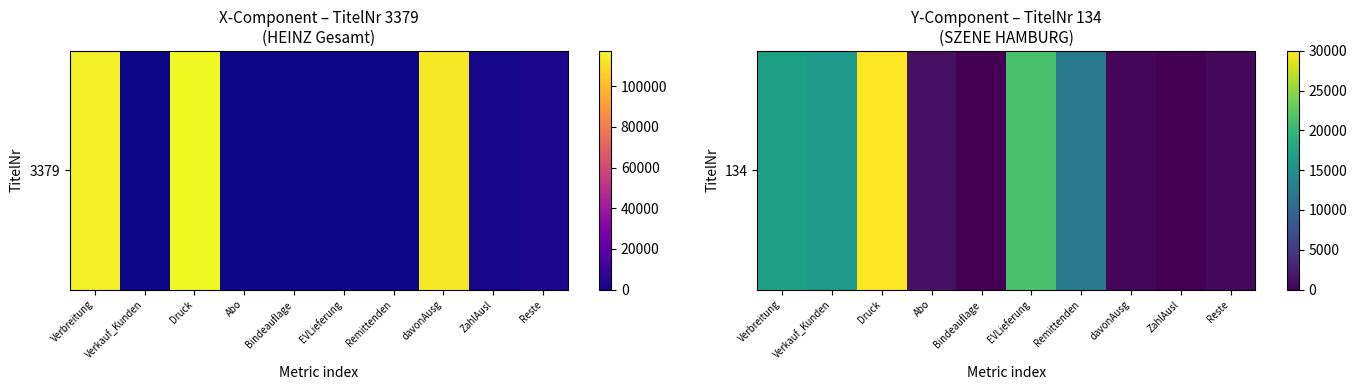

Reading left to right, list all the values displayed in this chart.

17071	16277	30000	1327	0	21378	12284	400	10	645